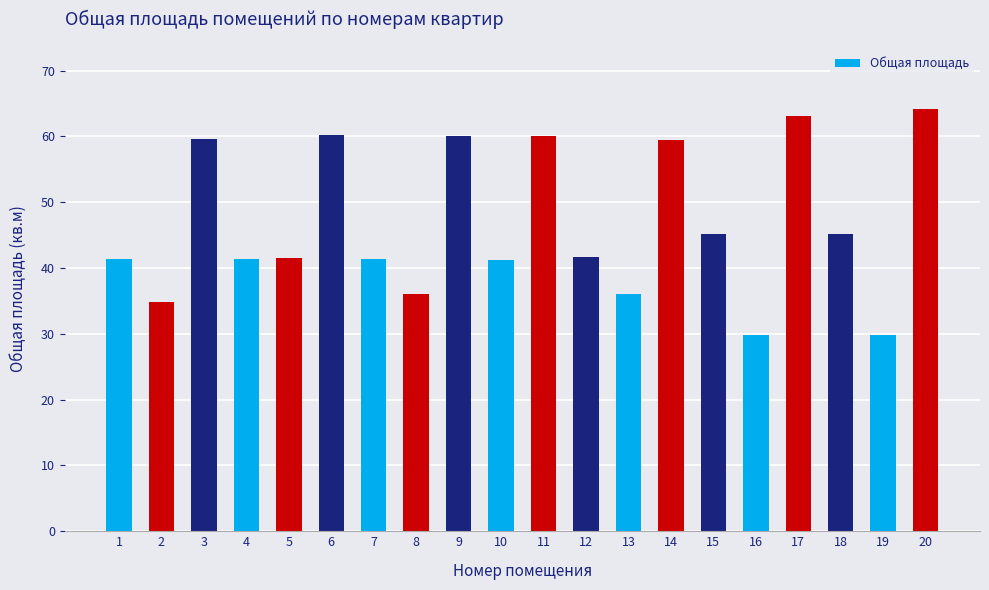

What is the sum of the values at 20 and 11?

124.1